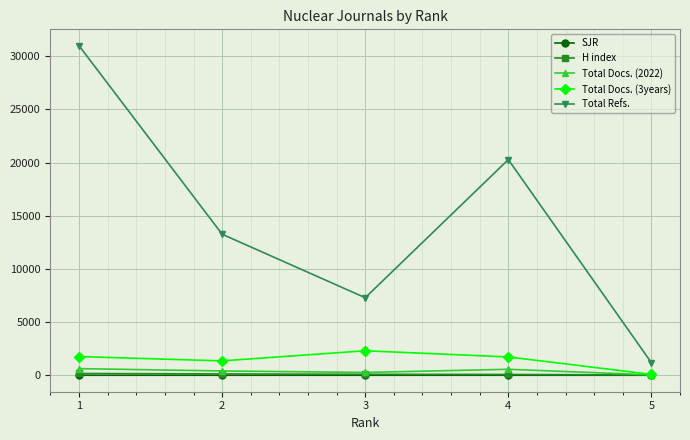

Which series has the widest spread of values?

Total Refs.